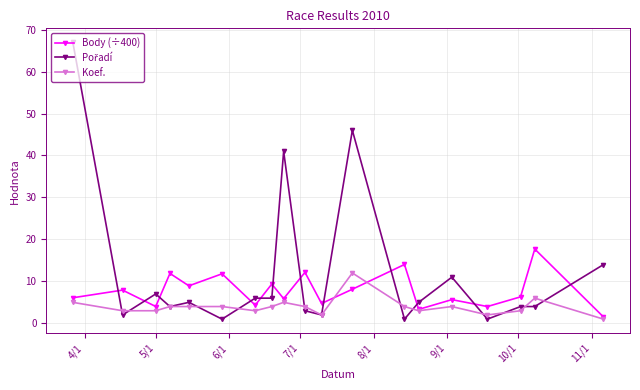

In Body (÷400), how many points are higher than both neighbors (excluding endpoints)?

8